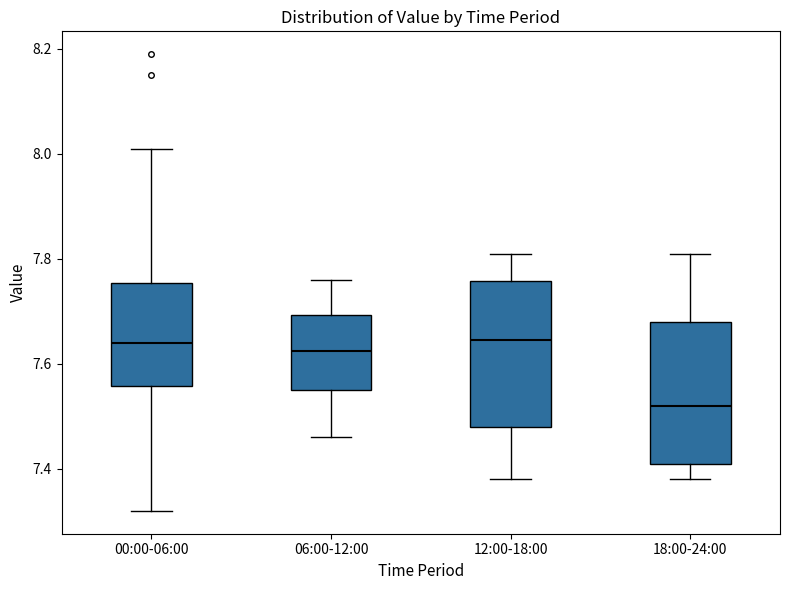

Reading left to right, transcribe this box plot: for each box, give where its median line is, the range the box spans, and where its two whiskers end, as read against the y-axis. The values are not printed on the chart, so give them approximately, as read against the axis.

00:00-06:00: median 7.64, box 7.56 to 7.76, whiskers 7.32 to 8.02
06:00-12:00: median 7.62, box 7.56 to 7.70, whiskers 7.46 to 7.76
12:00-18:00: median 7.64, box 7.48 to 7.76, whiskers 7.38 to 7.82
18:00-24:00: median 7.52, box 7.42 to 7.68, whiskers 7.38 to 7.82